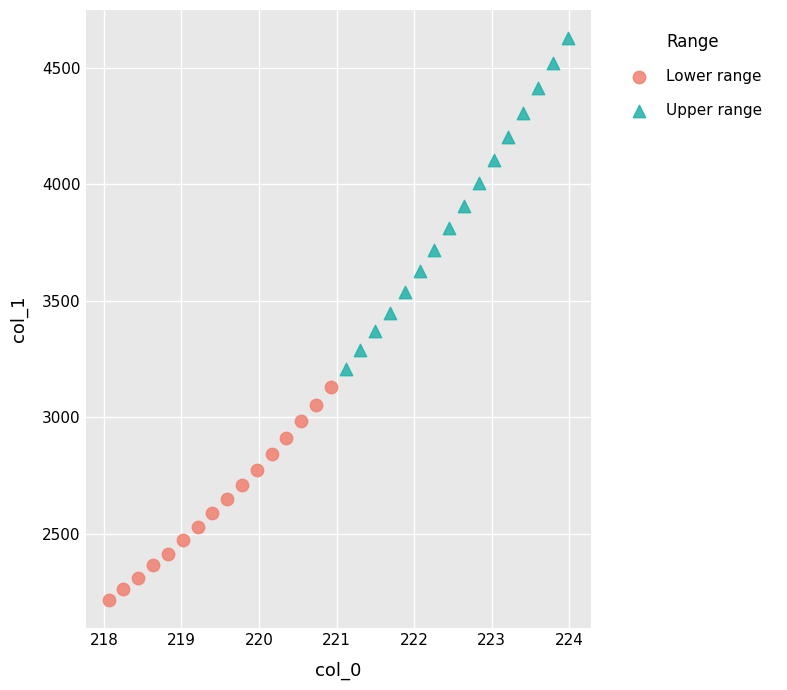

What are all the series names shown in the legend?

Lower range, Upper range